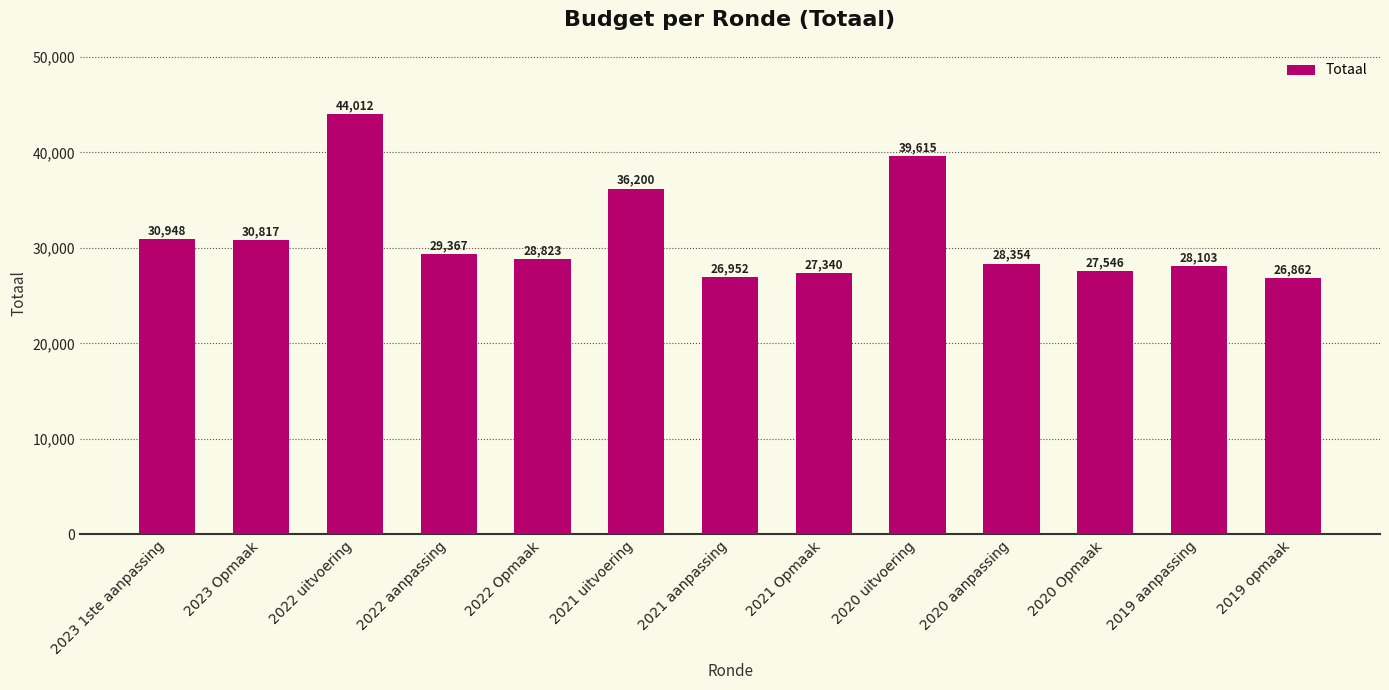

How many categories are shown in the chart?

13